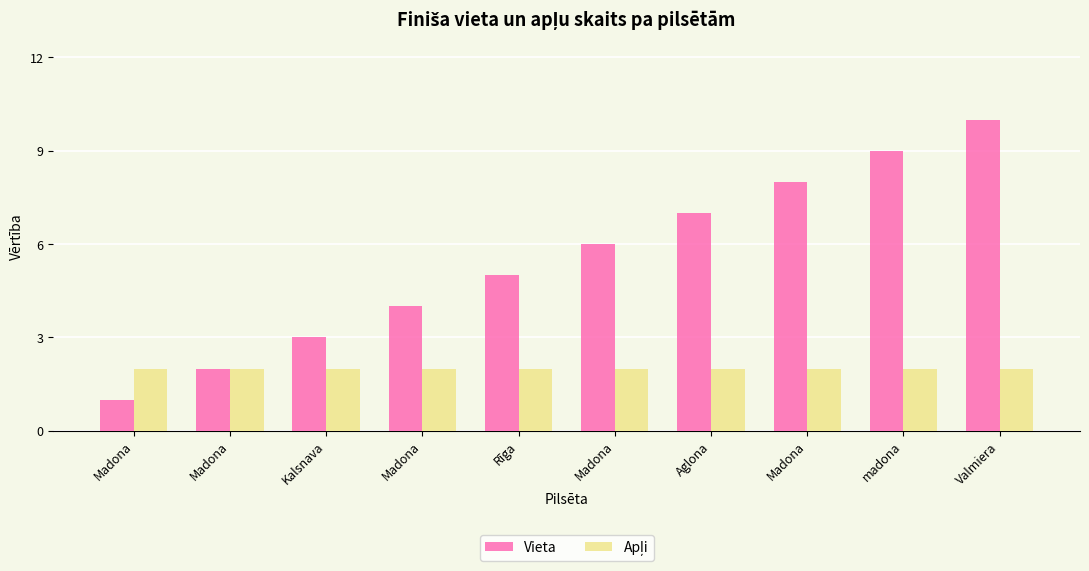

How many values in the Vieta series are below 6?

5